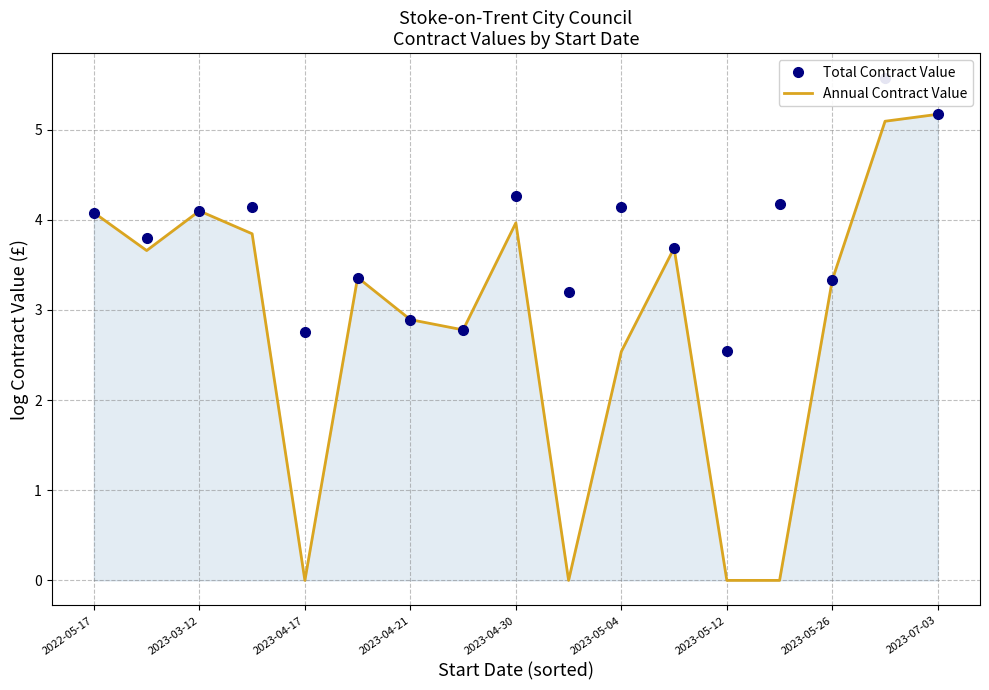

Is it true that Annual Contract Value equals -2.8 at 2023-04-17?

False